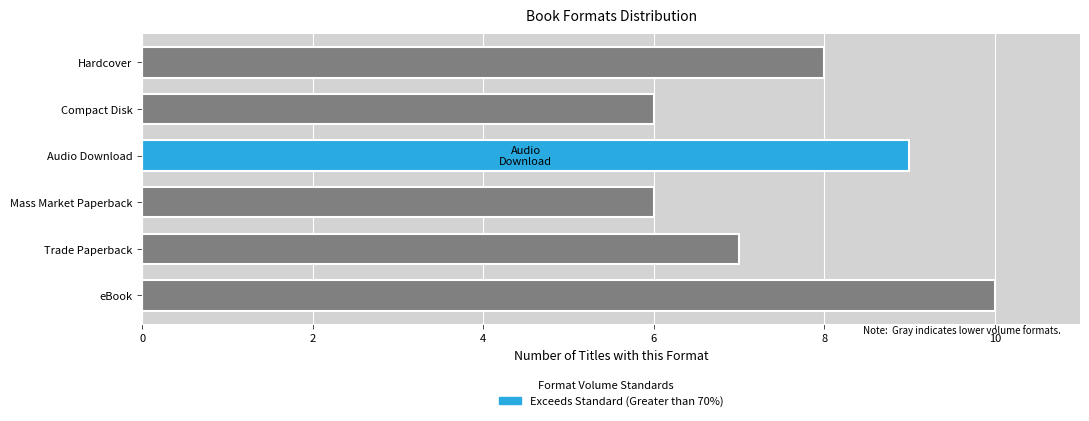

What is the greatest value displayed?

10